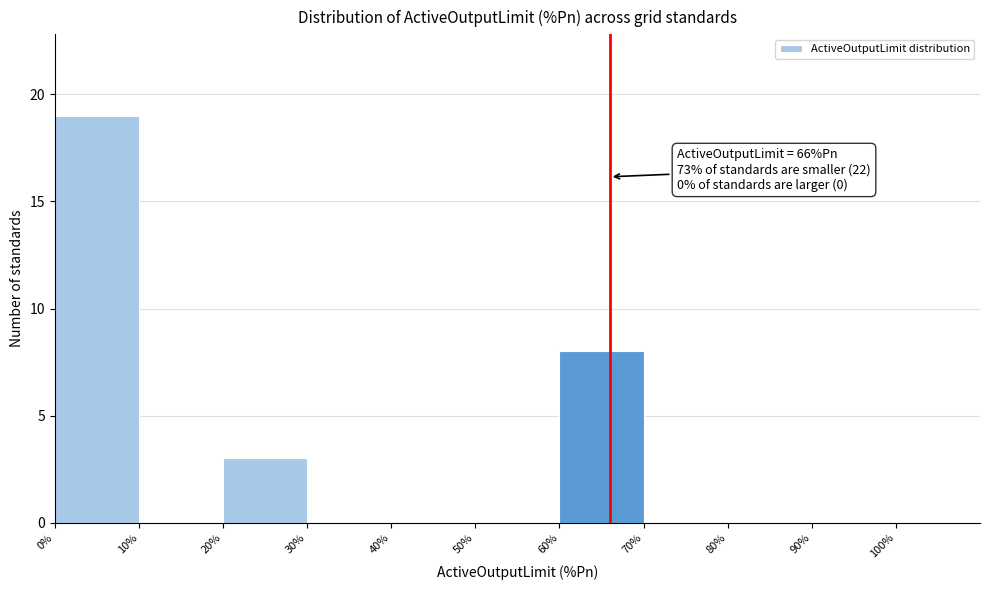

Over which range of the x-axis is the bar tallest?

0 to 10